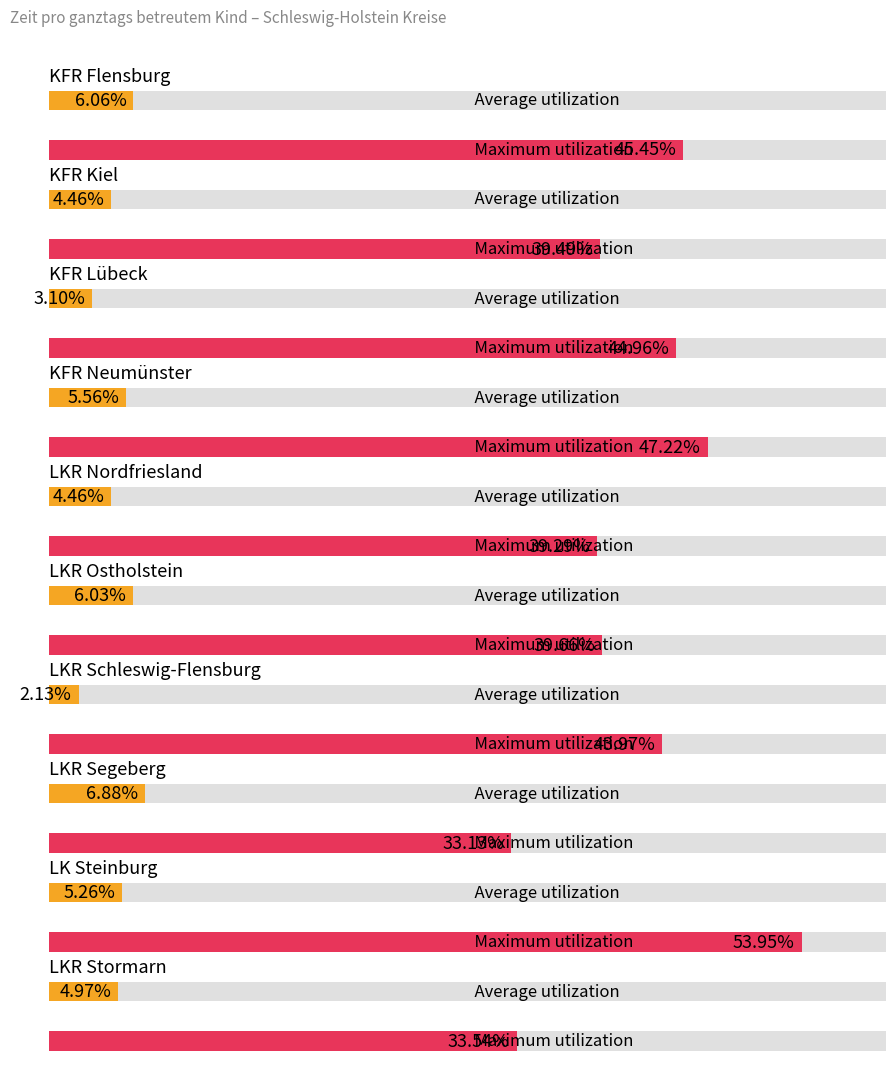

Is the value of Maximum utilization at LKR Ostholstein greater than the value of Average utilization at LKR Segeberg?

Yes